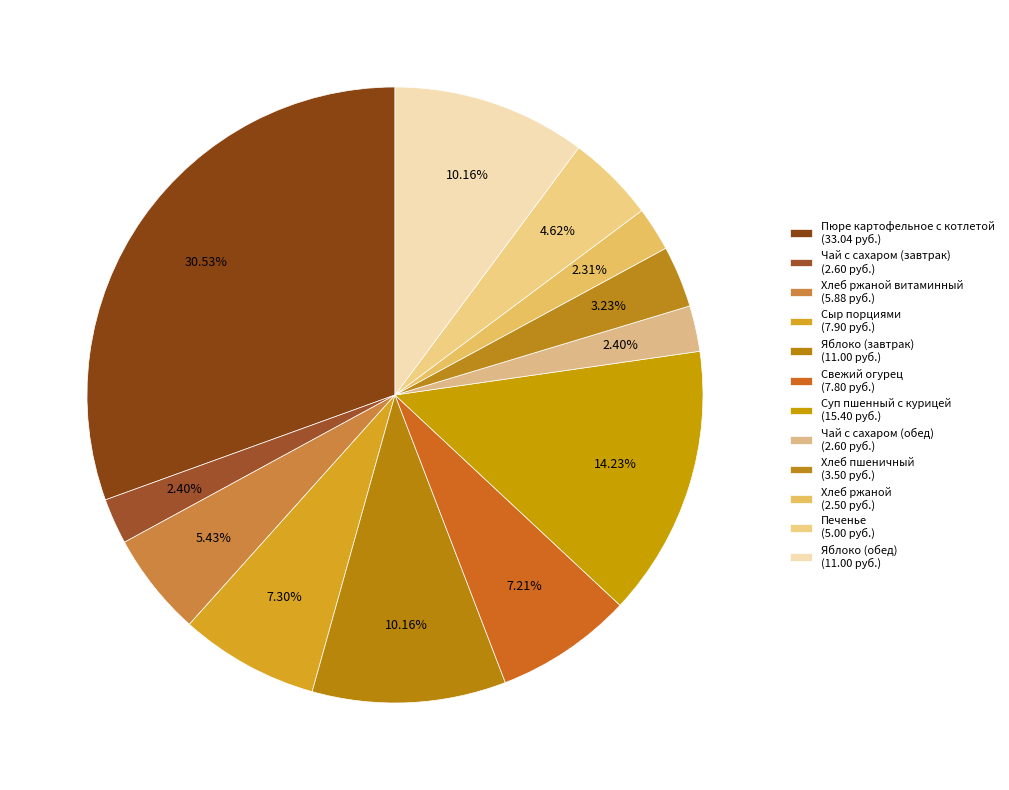

Which slice is the smallest?

Хлеб ржаной